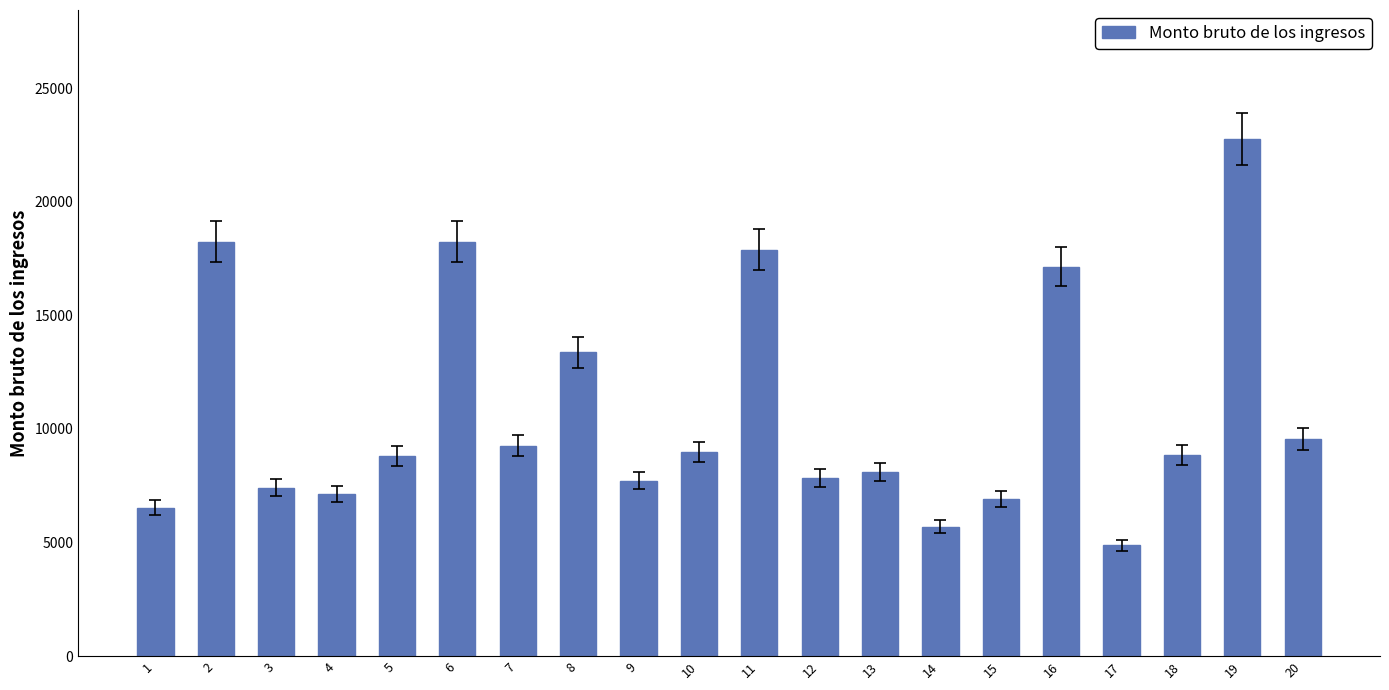

How many bars are there in total?

20